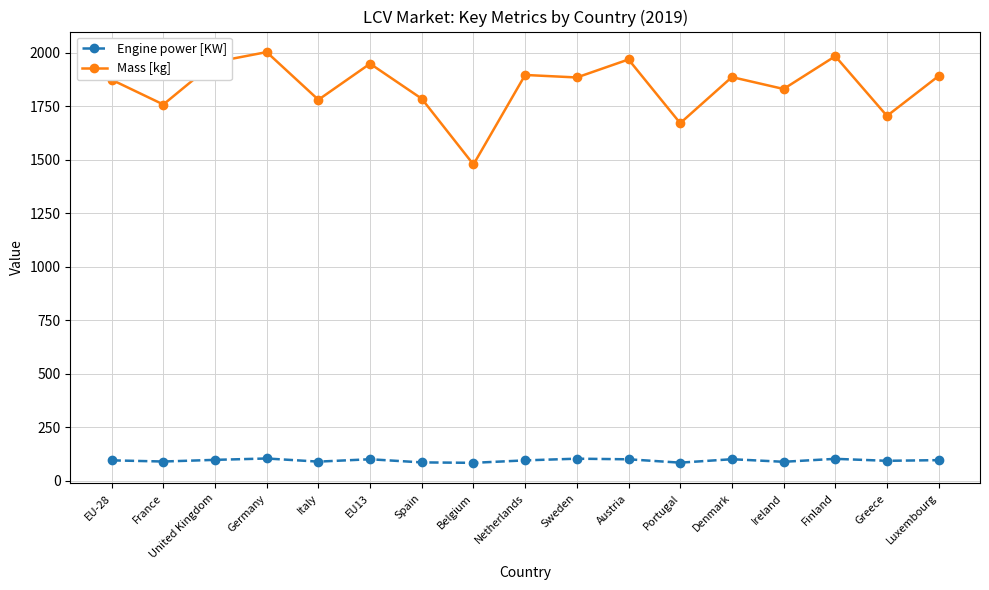

Rank the series by their maximum value, from highest to lowest.

Mass [kg], Engine power [KW]